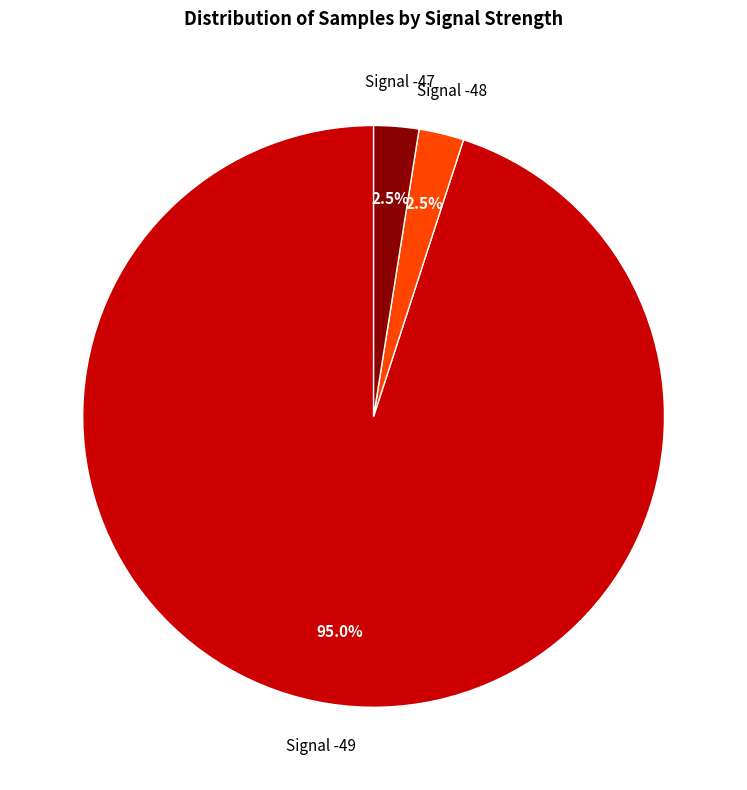

Which category accounts for the majority?

Signal -49